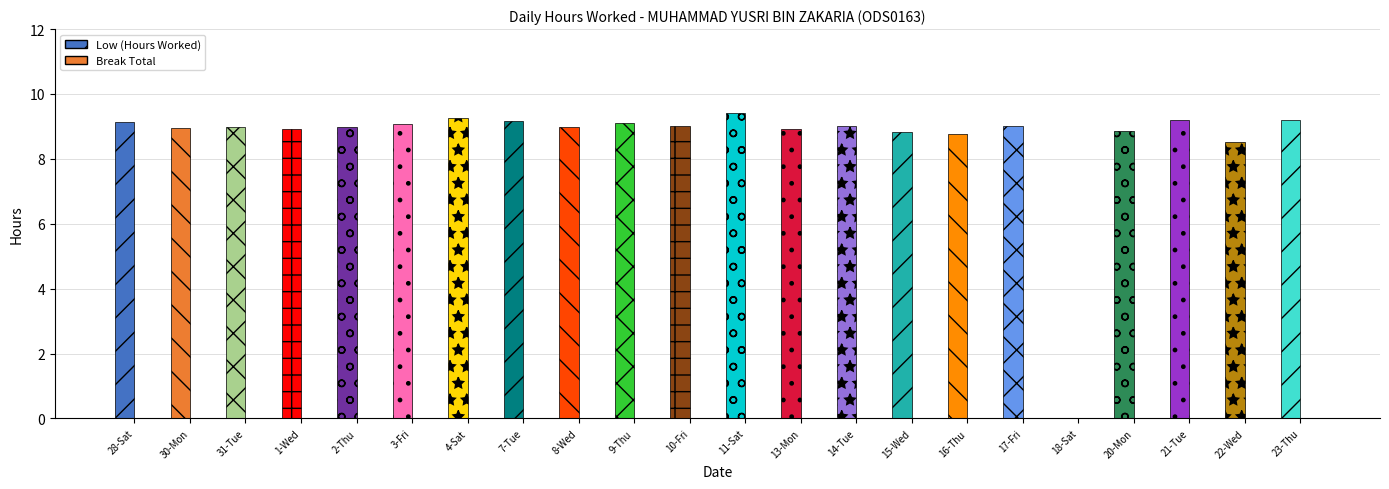

Which series has the largest total across all categories?

Low (Hours Worked)